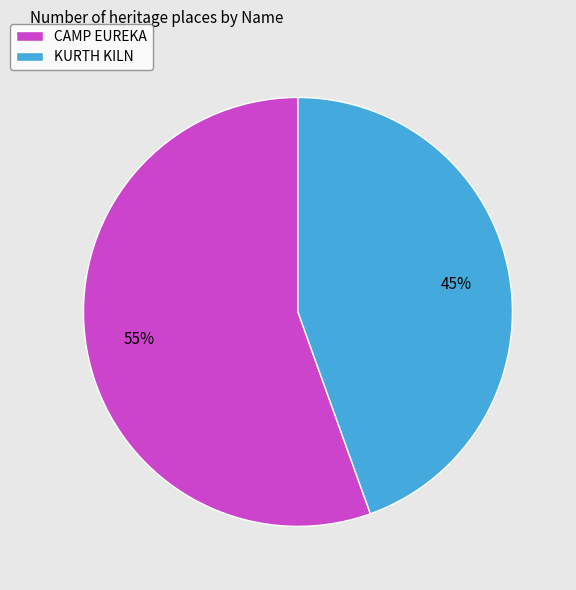

Count the number of slices in the pie.

2